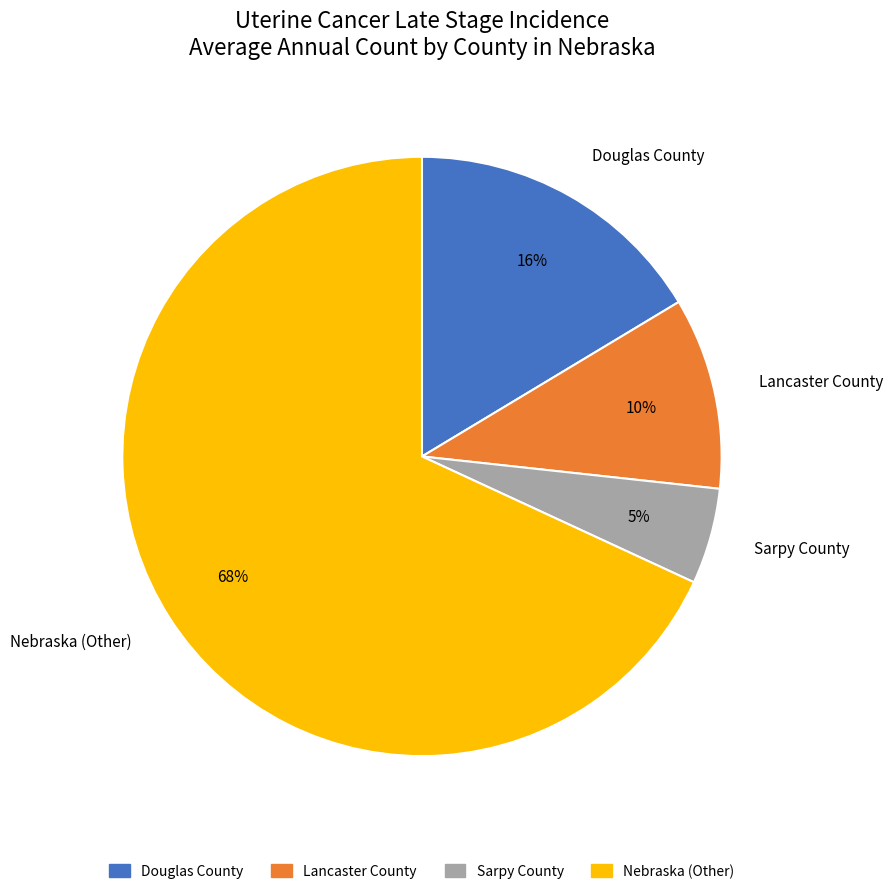

Between Douglas County and Nebraska (Other), which is larger?

Nebraska (Other)